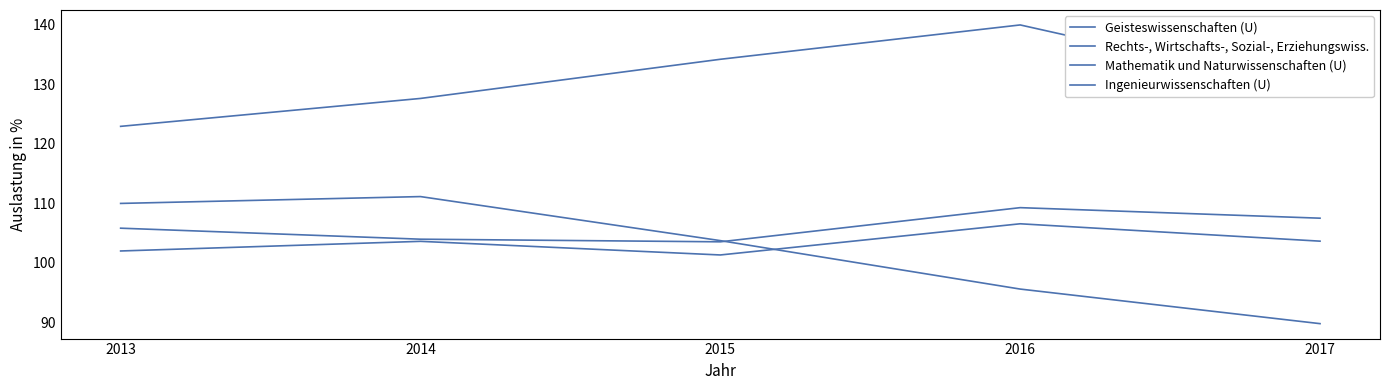

What is the spread (max minus min) of values at 2015?

32.9